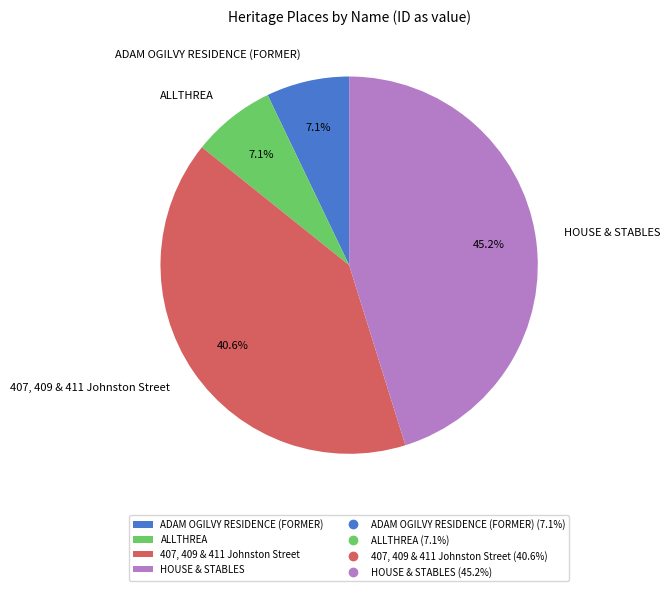

Is there a majority slice in this chart?

No